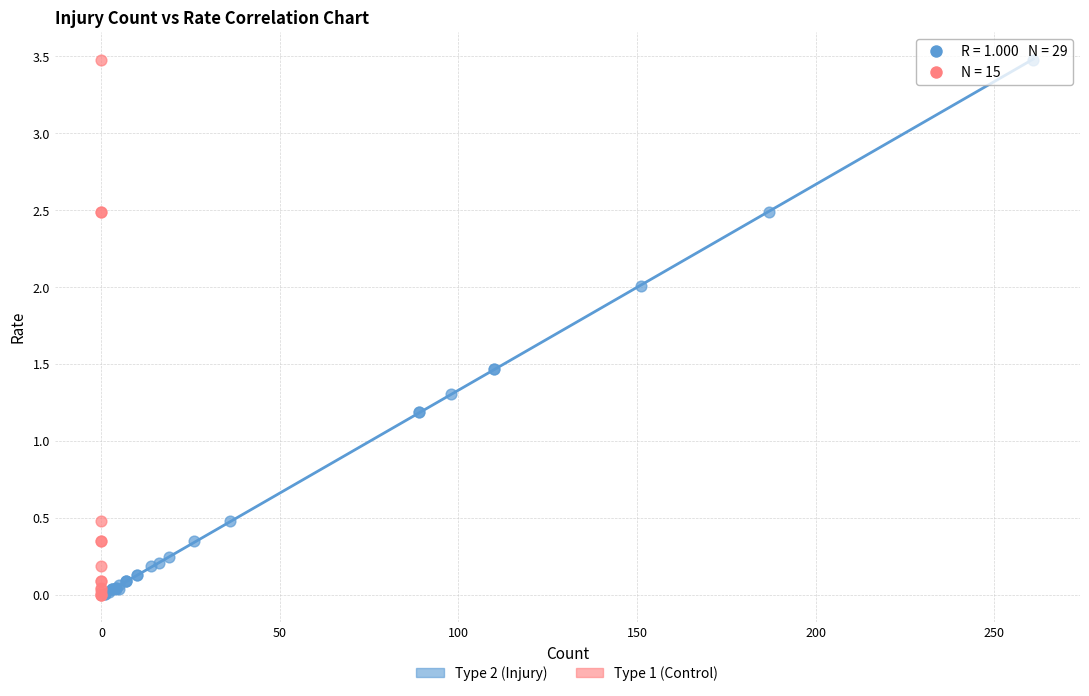

What are all the series names shown in the legend?

Type 2 (Injury), Type 1 (Control)